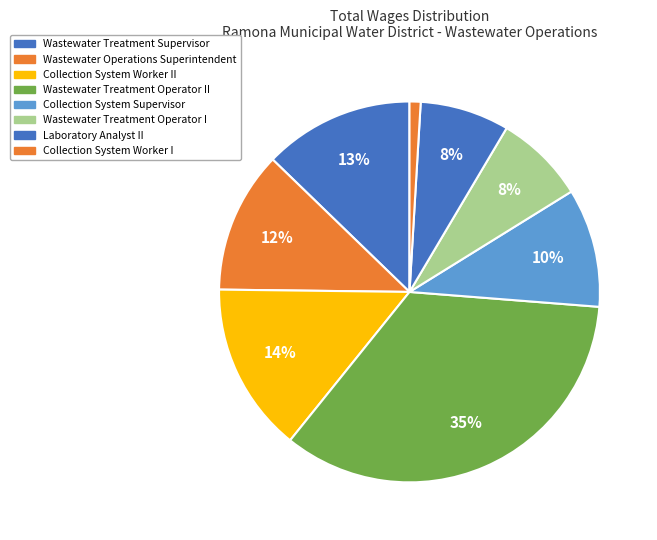

How many slices are in this pie chart?

8